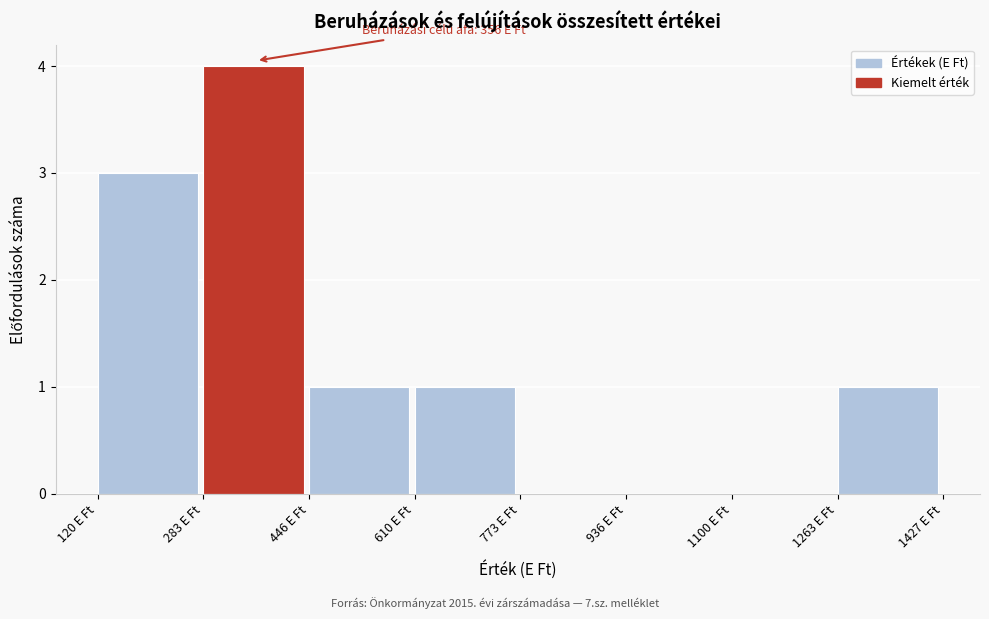

Which range on the x-axis has the tallest bar?

280 to 440